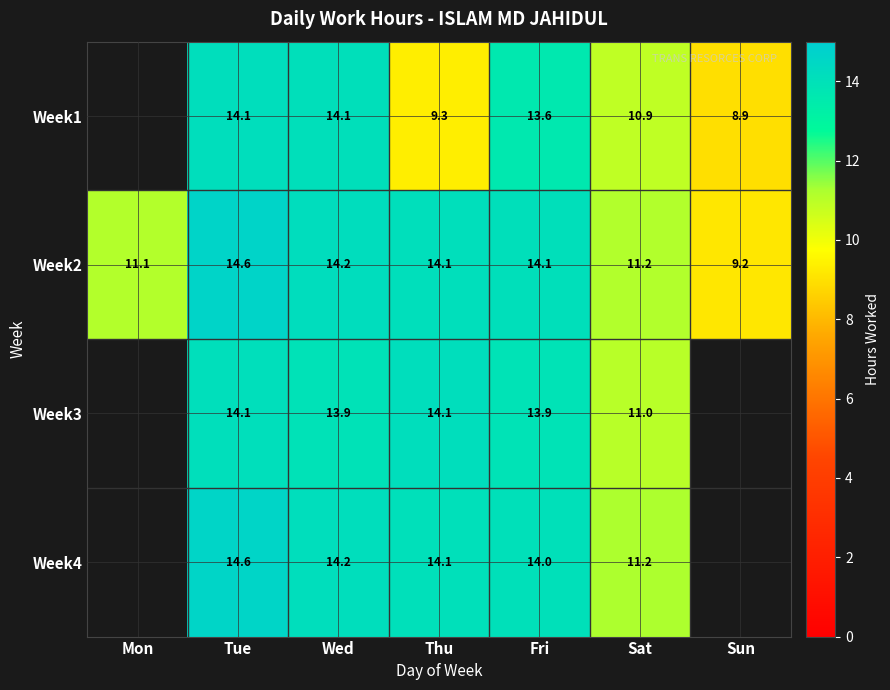

What is the difference between the Week2 values at Wed and Mon?

3.1